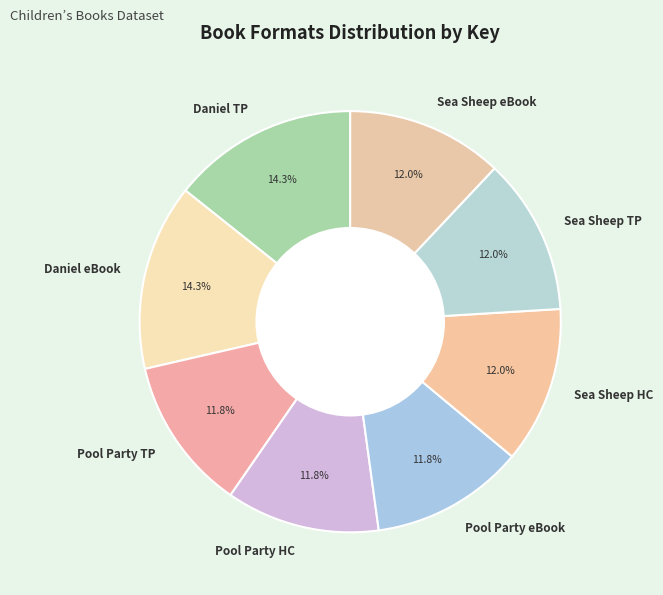

Is there any slice that represents more than half of the pie?

No